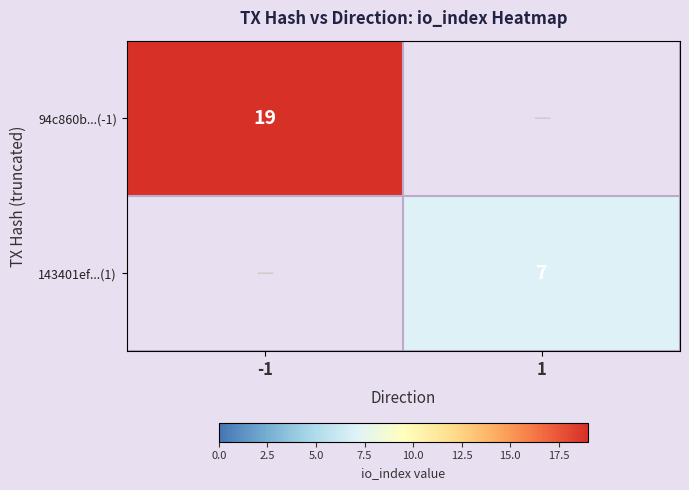

True or false: 94c860b...(-1) has a value of 7 at -1.

False